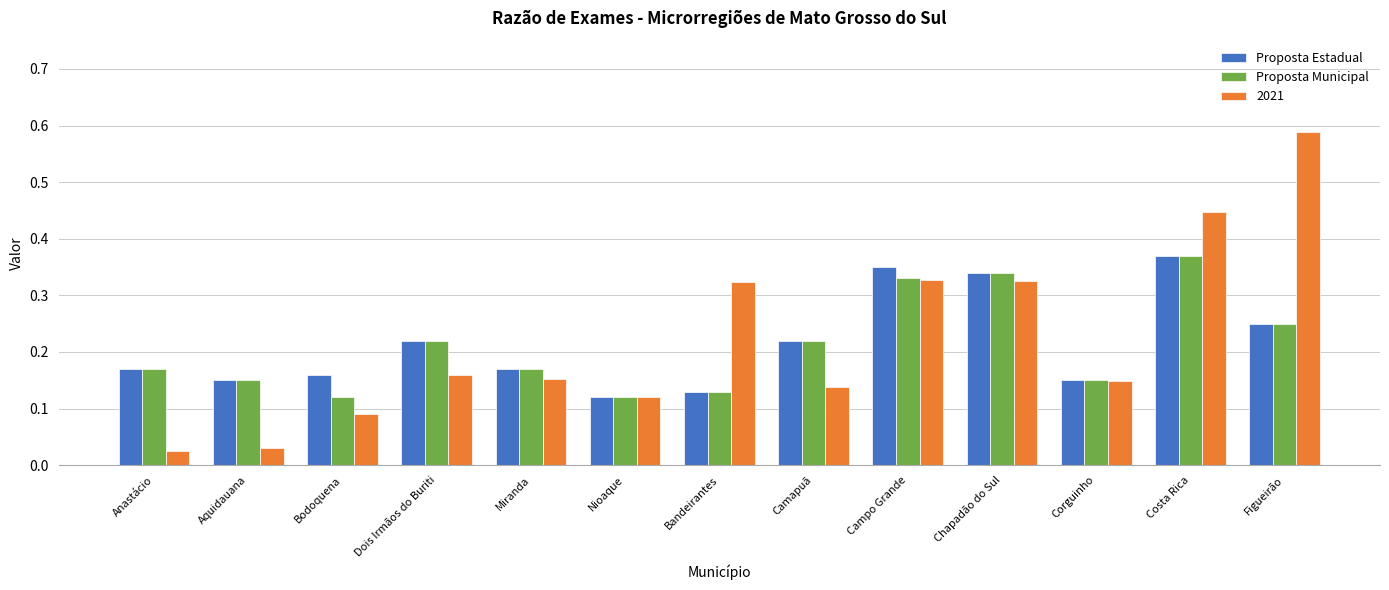

What is the sum of the Proposta Municipal values at Chapadão do Sul and Aquidauana?

0.5